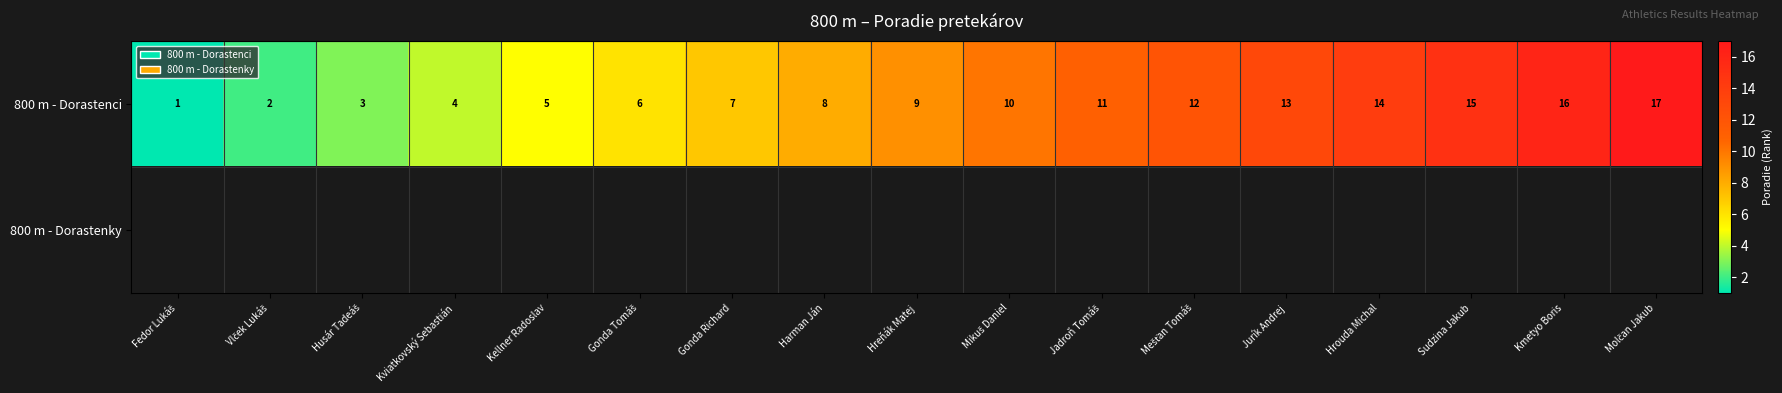

At which label is 800 m - Dorastenci closest to 9?

Hreňák Matej